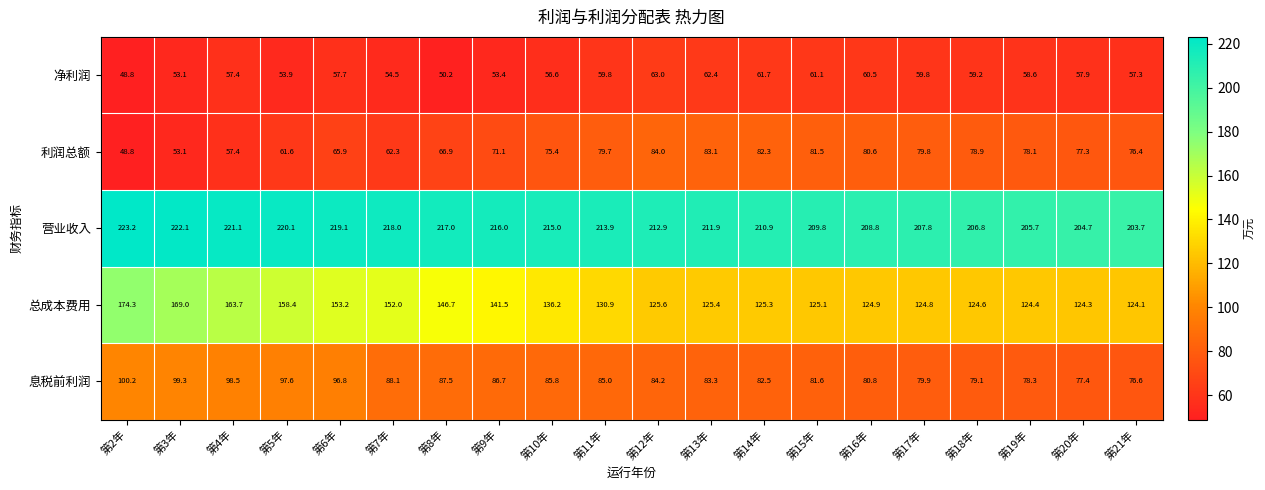

What is the minimum value shown in the chart?

48.8